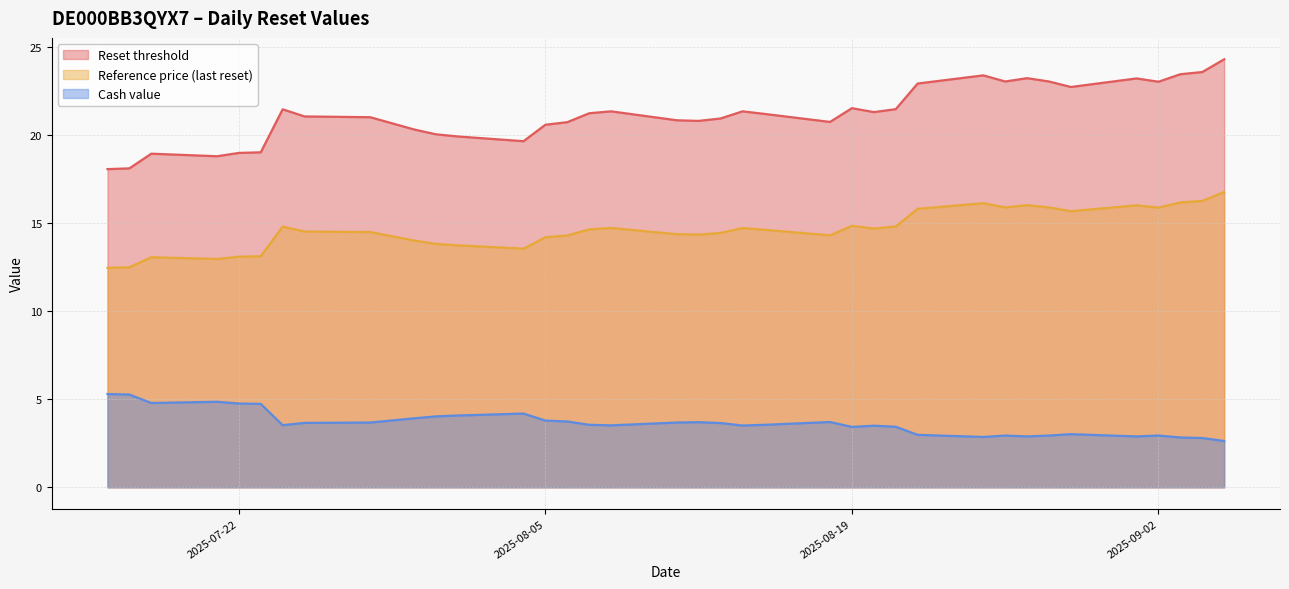

Is it true that Cash value equals 1.6 at 2025-08-26?

False